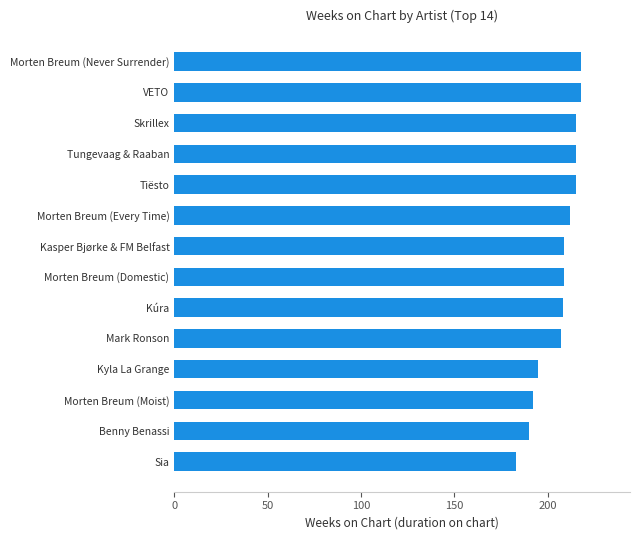

What is the change in value from Mark Ronson to Tiësto?

+8